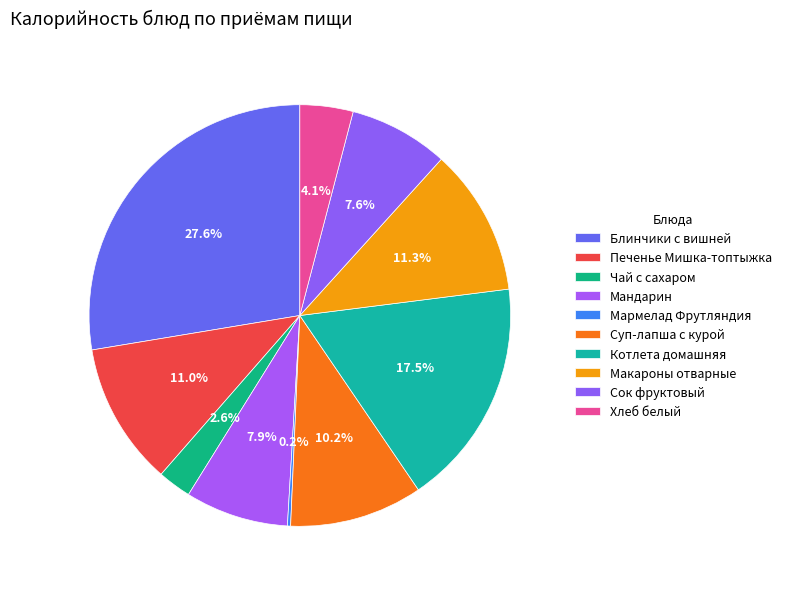

To the nearest percent, what portion does Мандарин represent?

8%